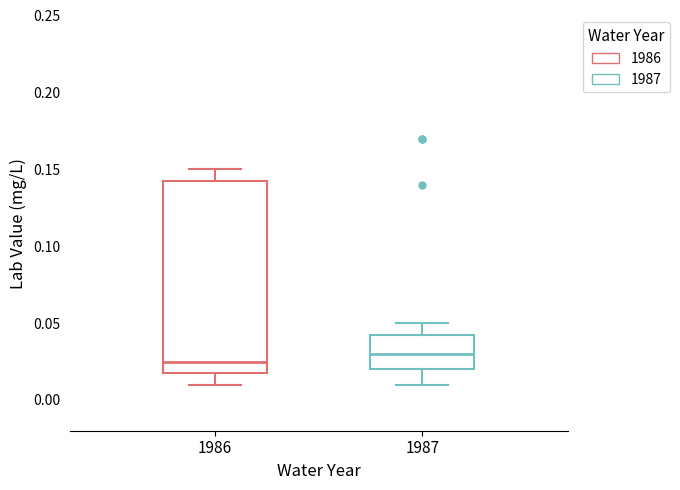

Reading left to right, transcribe this box plot: for each box, give where its median line is, the range the box spans, and where its two whiskers end, as read against the y-axis. The values are not printed on the chart, so give them approximately, as read against the axis.

1986: median 0.025, box 0.020 to 0.145, whiskers 0.010 to 0.150
1987: median 0.030, box 0.020 to 0.045, whiskers 0.010 to 0.050